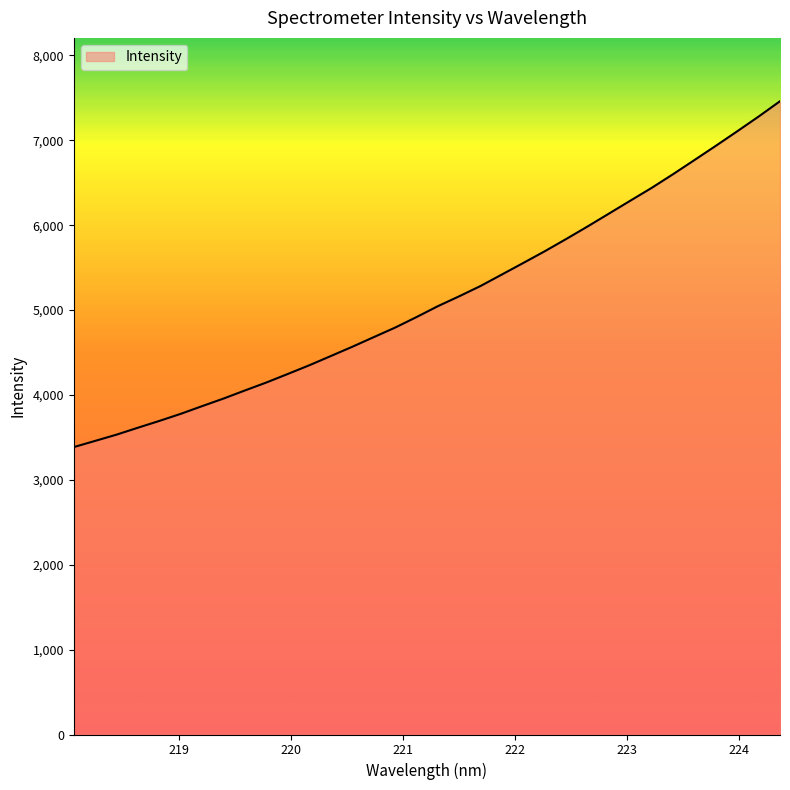

What is the greatest value displayed?

7460.5